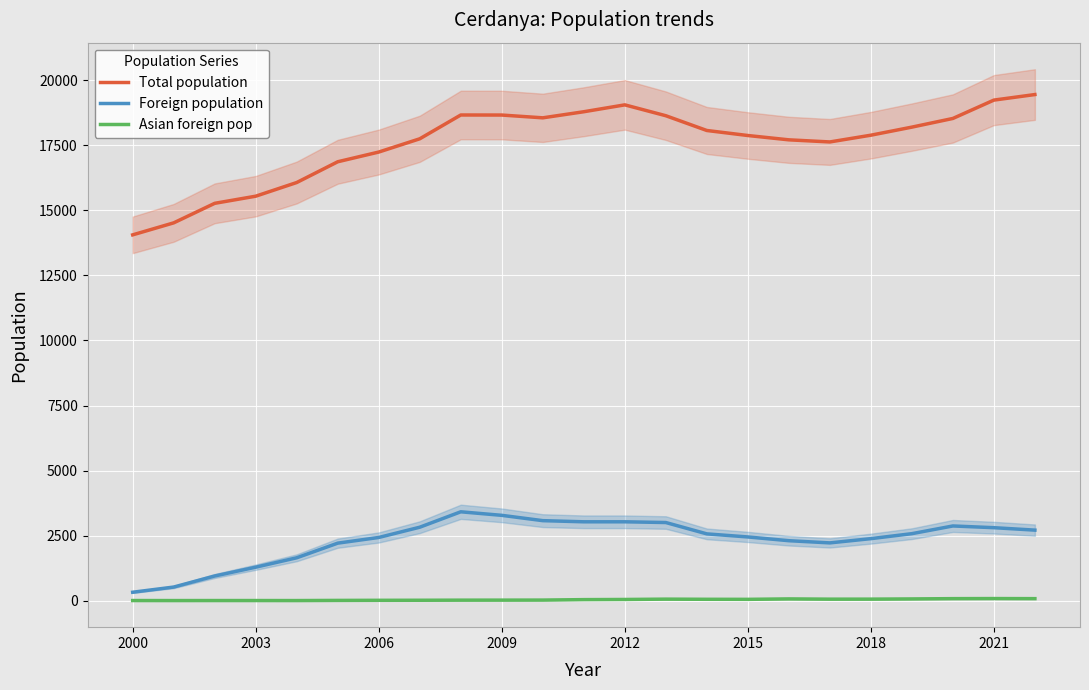

What is the highest value of the Foreign population series?

3420